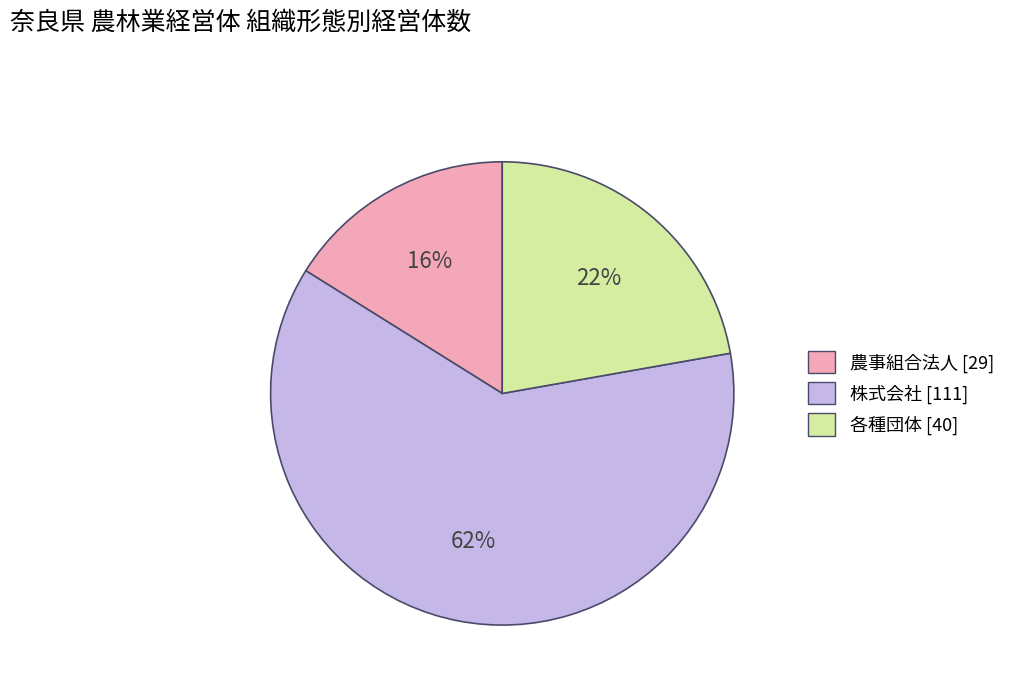

Is there a majority slice in this chart?

Yes